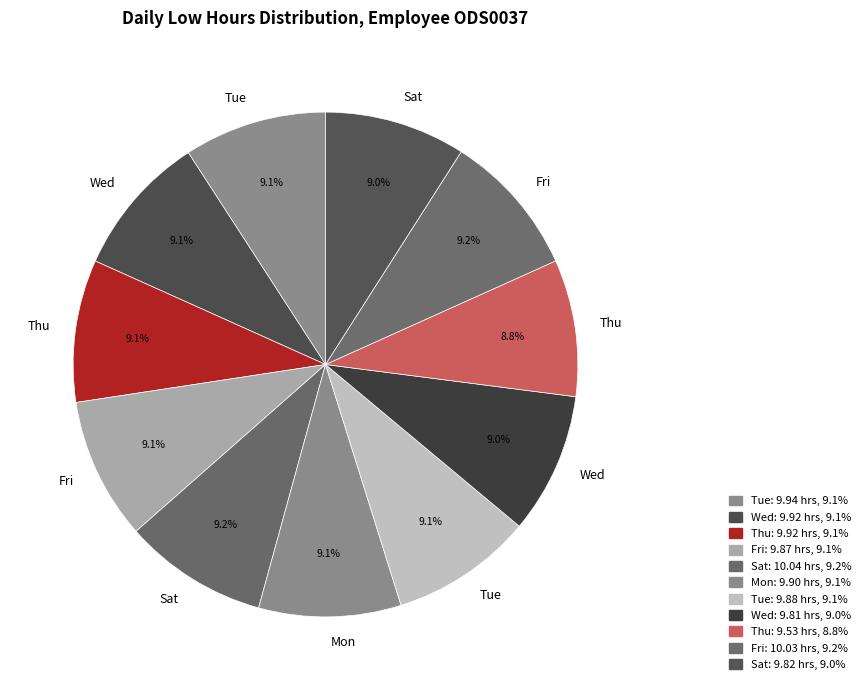

Count the number of slices in the pie.

11